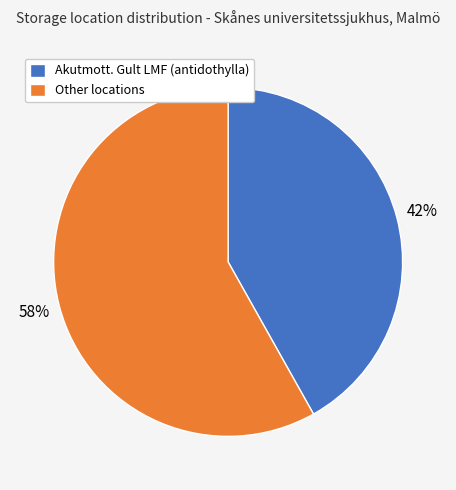

Combined, do Akutmott. Gult LMF (antidothylla) and Other locations account for over 50%?

Yes